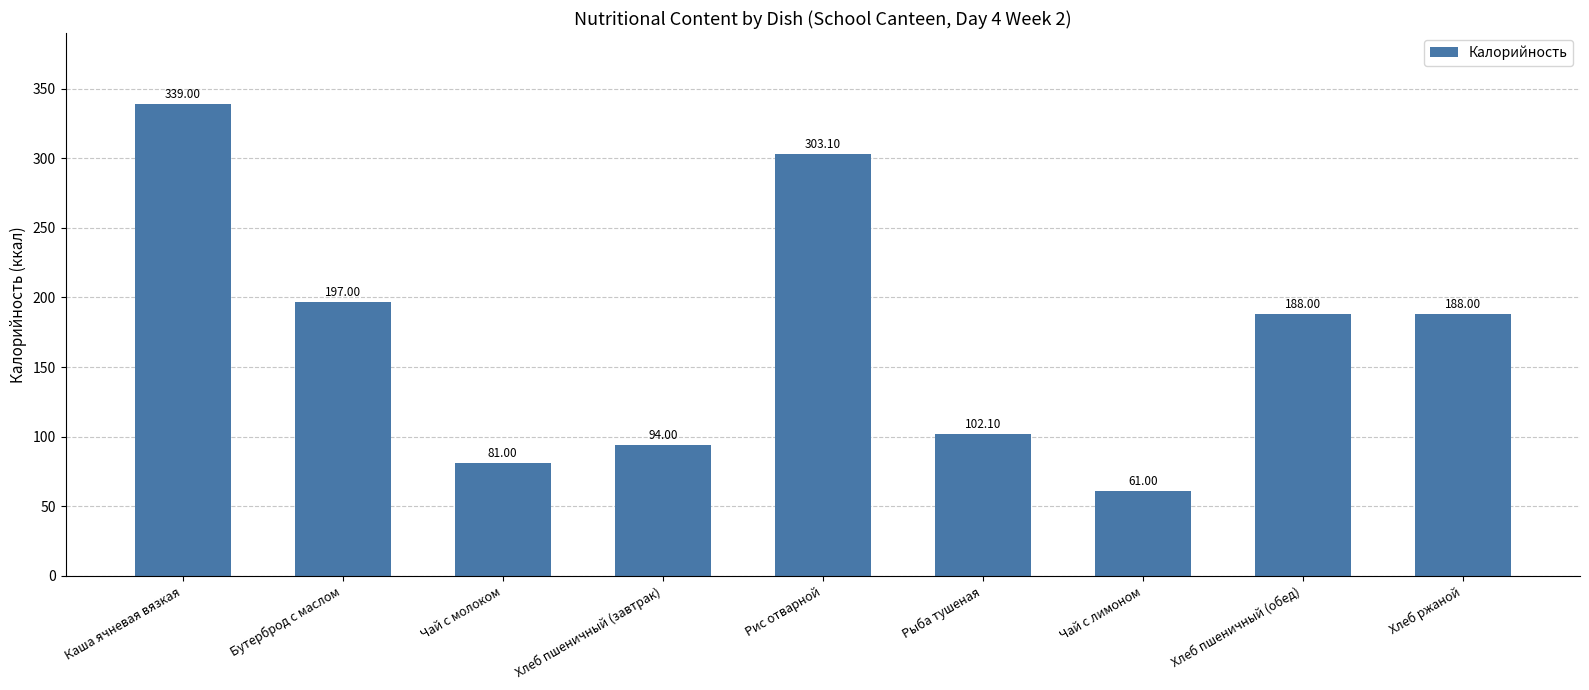

What is the average value?

172.6